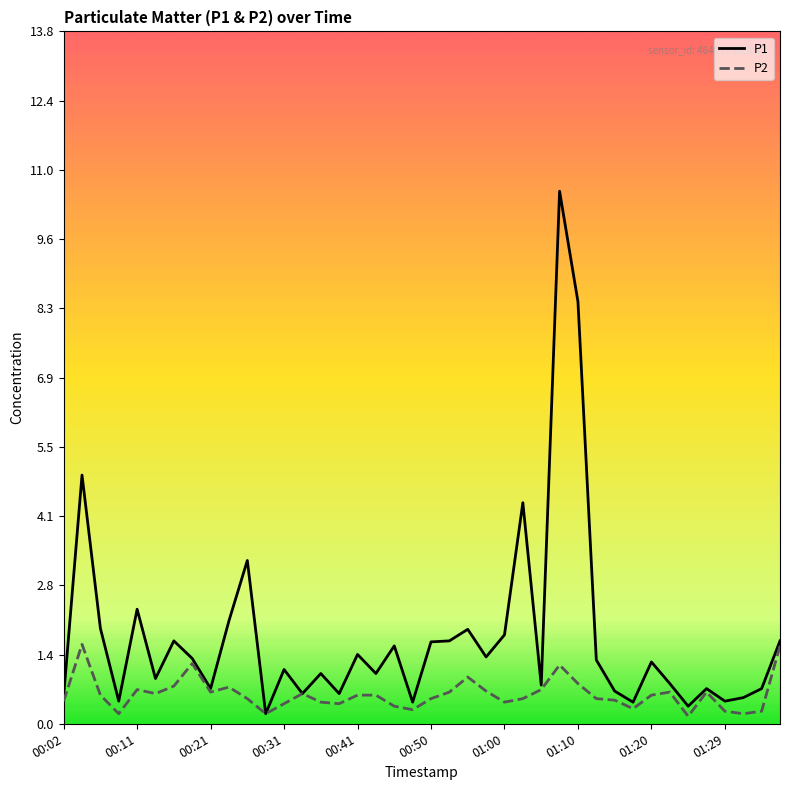

Which series has the largest total across all categories?

P1